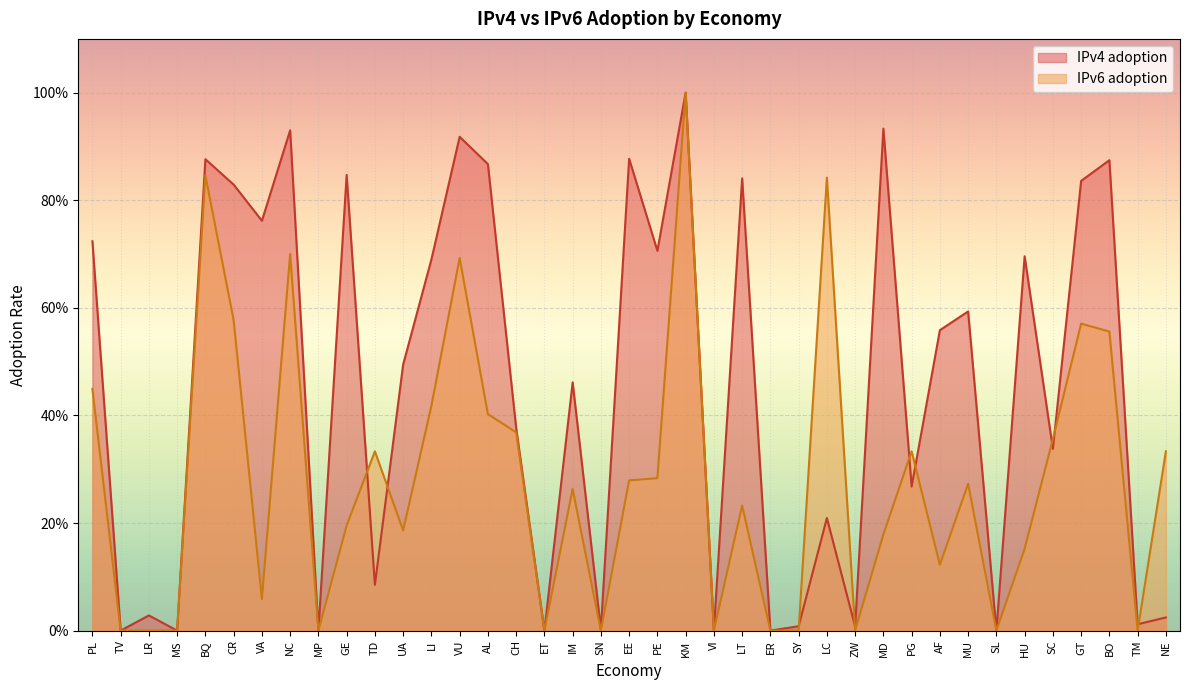

What is the difference between the IPv4 adoption values at MP and PG?

0.3